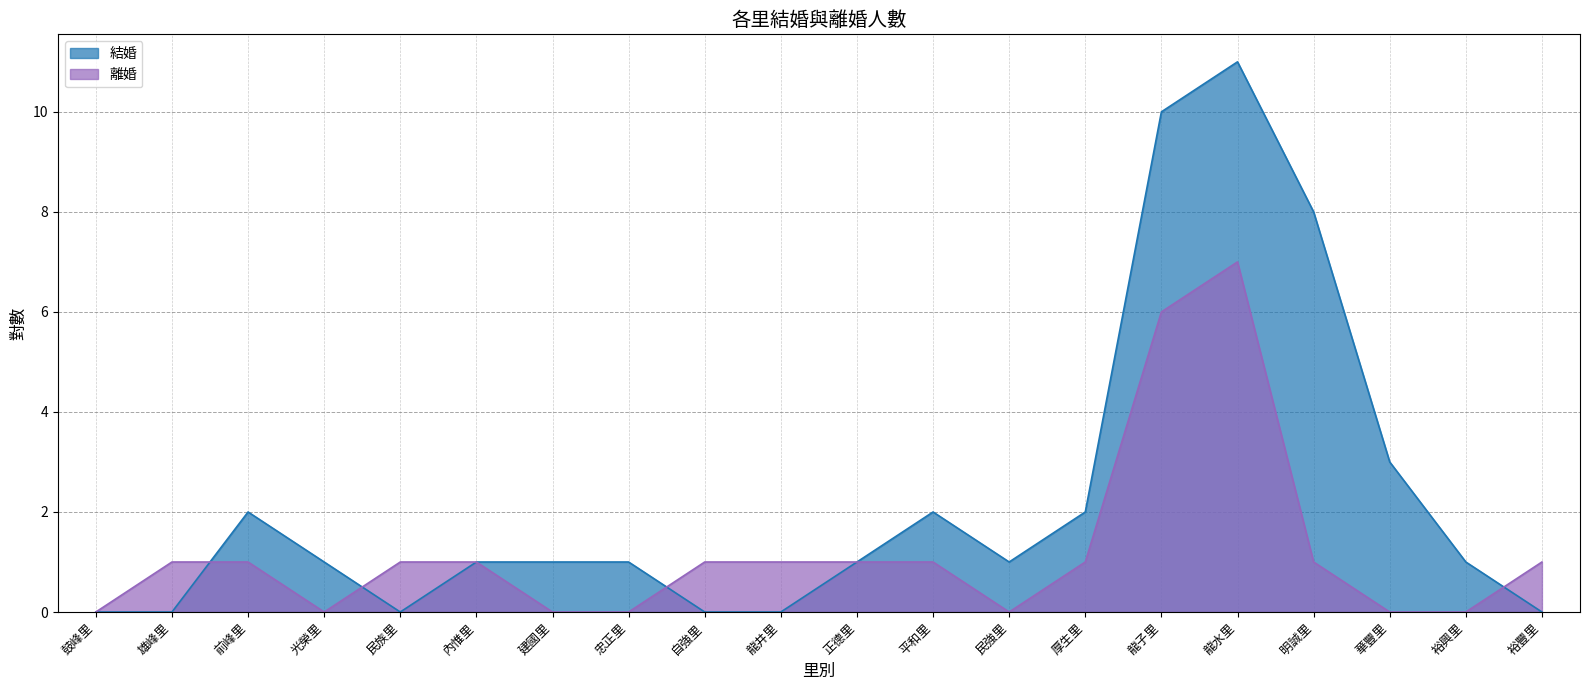

Reading right to left, list all the values displayed in this chart.

結婚: 0	1	3	8	11	10	2	1	2	1	0	0	1	1	1	0	1	2	0	0
離婚: 1	0	0	1	7	6	1	0	1	1	1	1	0	0	1	1	0	1	1	0